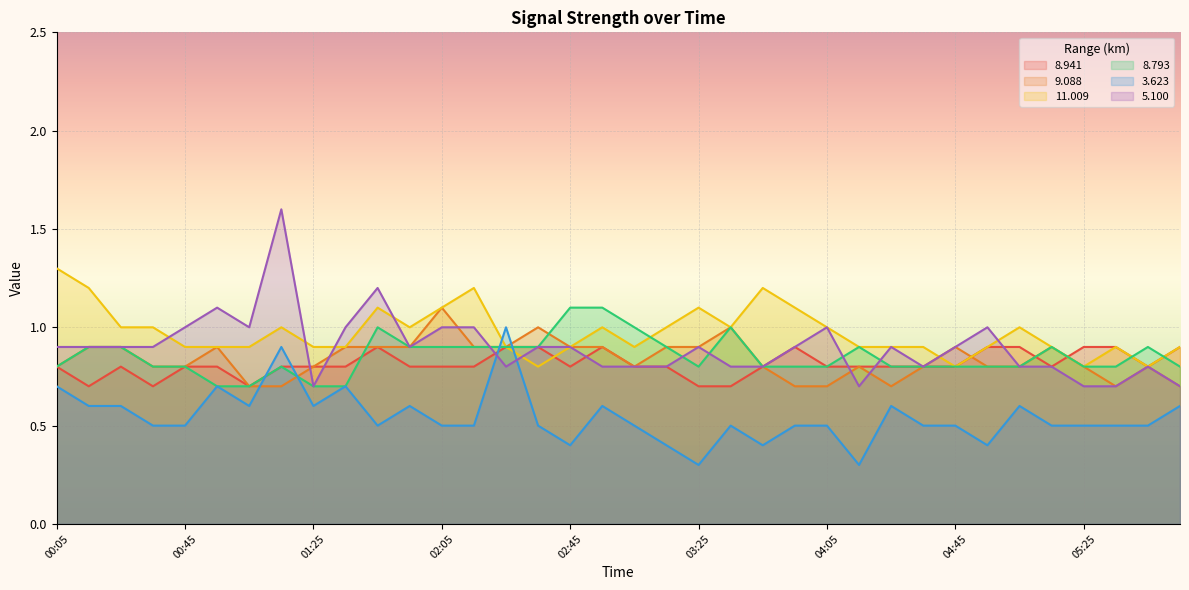

What is the total value across all series at 02:45?

5.0